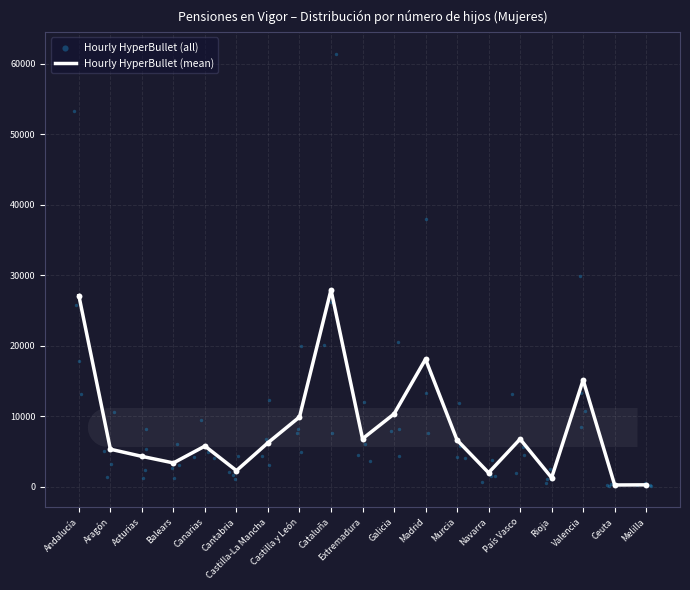

What are all the series names shown in the legend?

Hourly HyperBullet (mean), Hourly HyperBullet (all)